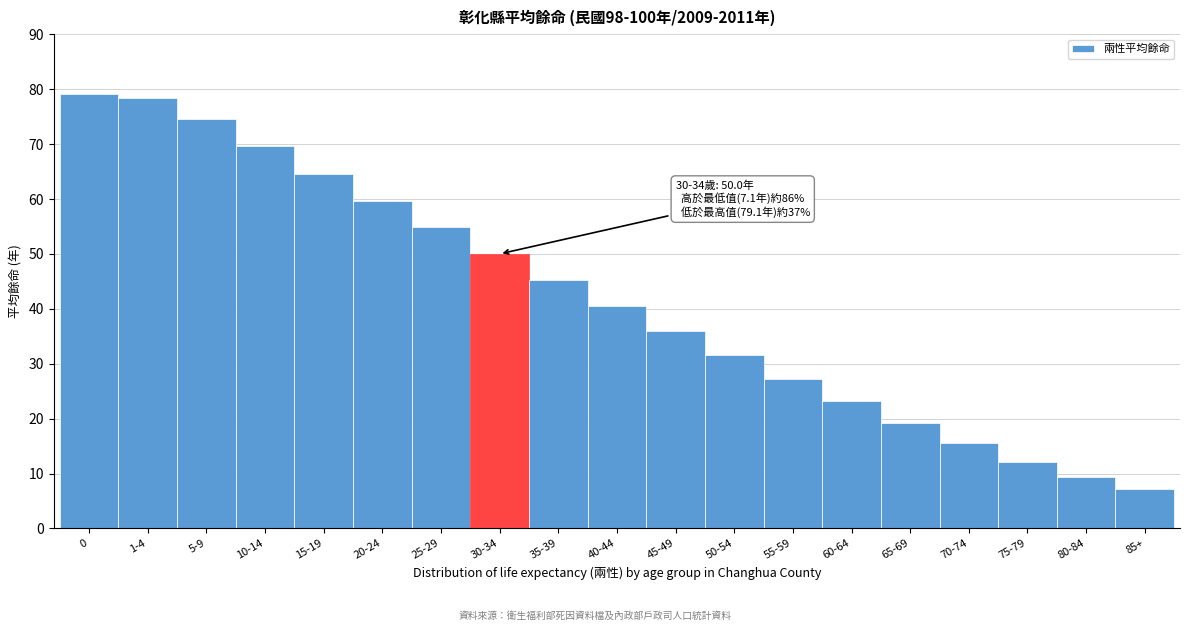

Reading right to left, transcribe all the data shown in this chart.

7.1	9.3	12.1	15.5	19.2	23.2	27.3	31.6	36.0	40.6	45.3	50.0	54.9	59.7	64.6	69.6	74.5	78.4	79.1